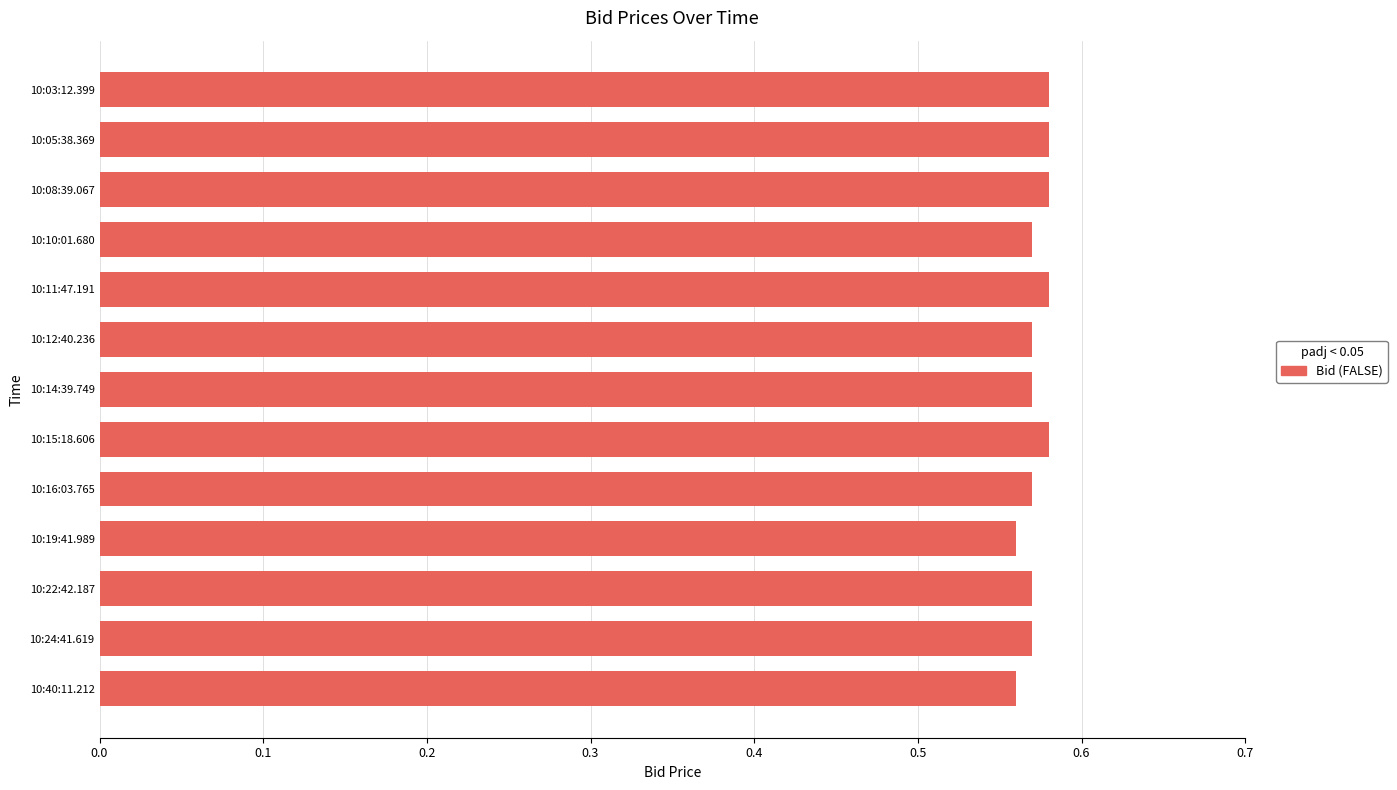

What is the sum of all values?

7.4